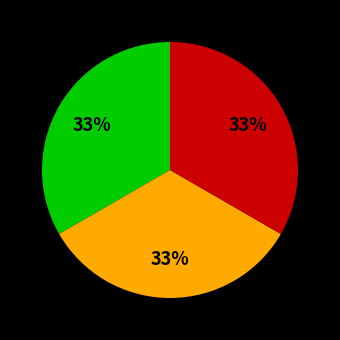

Is there any slice that represents more than half of the pie?

No